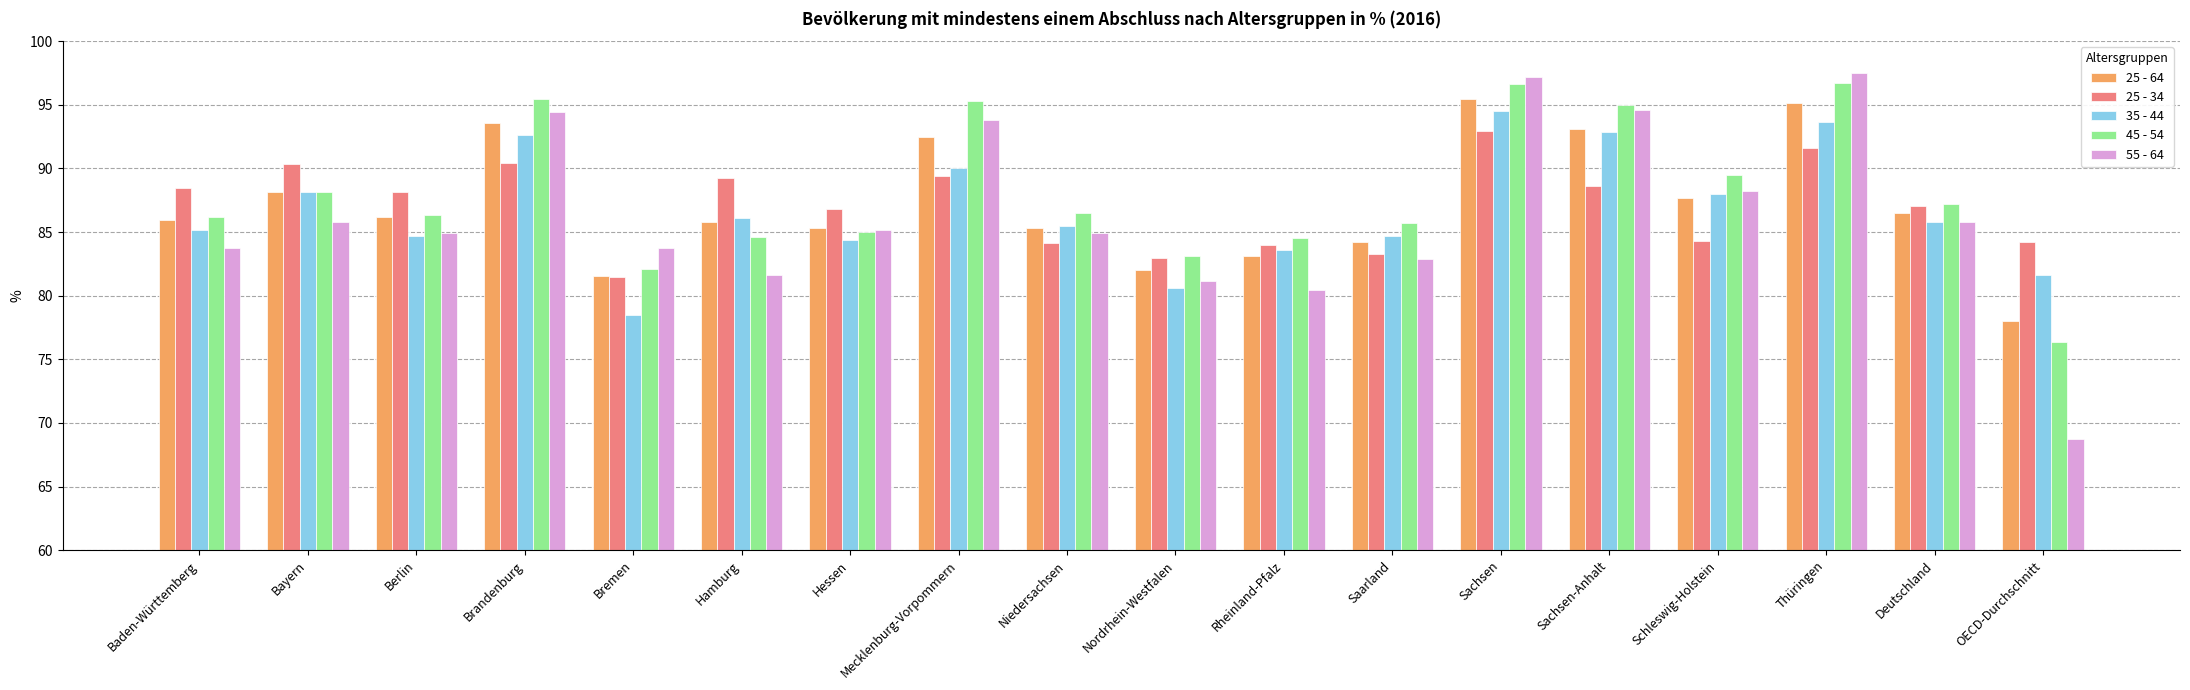

What is the highest value of the 45 - 54 series?

96.7